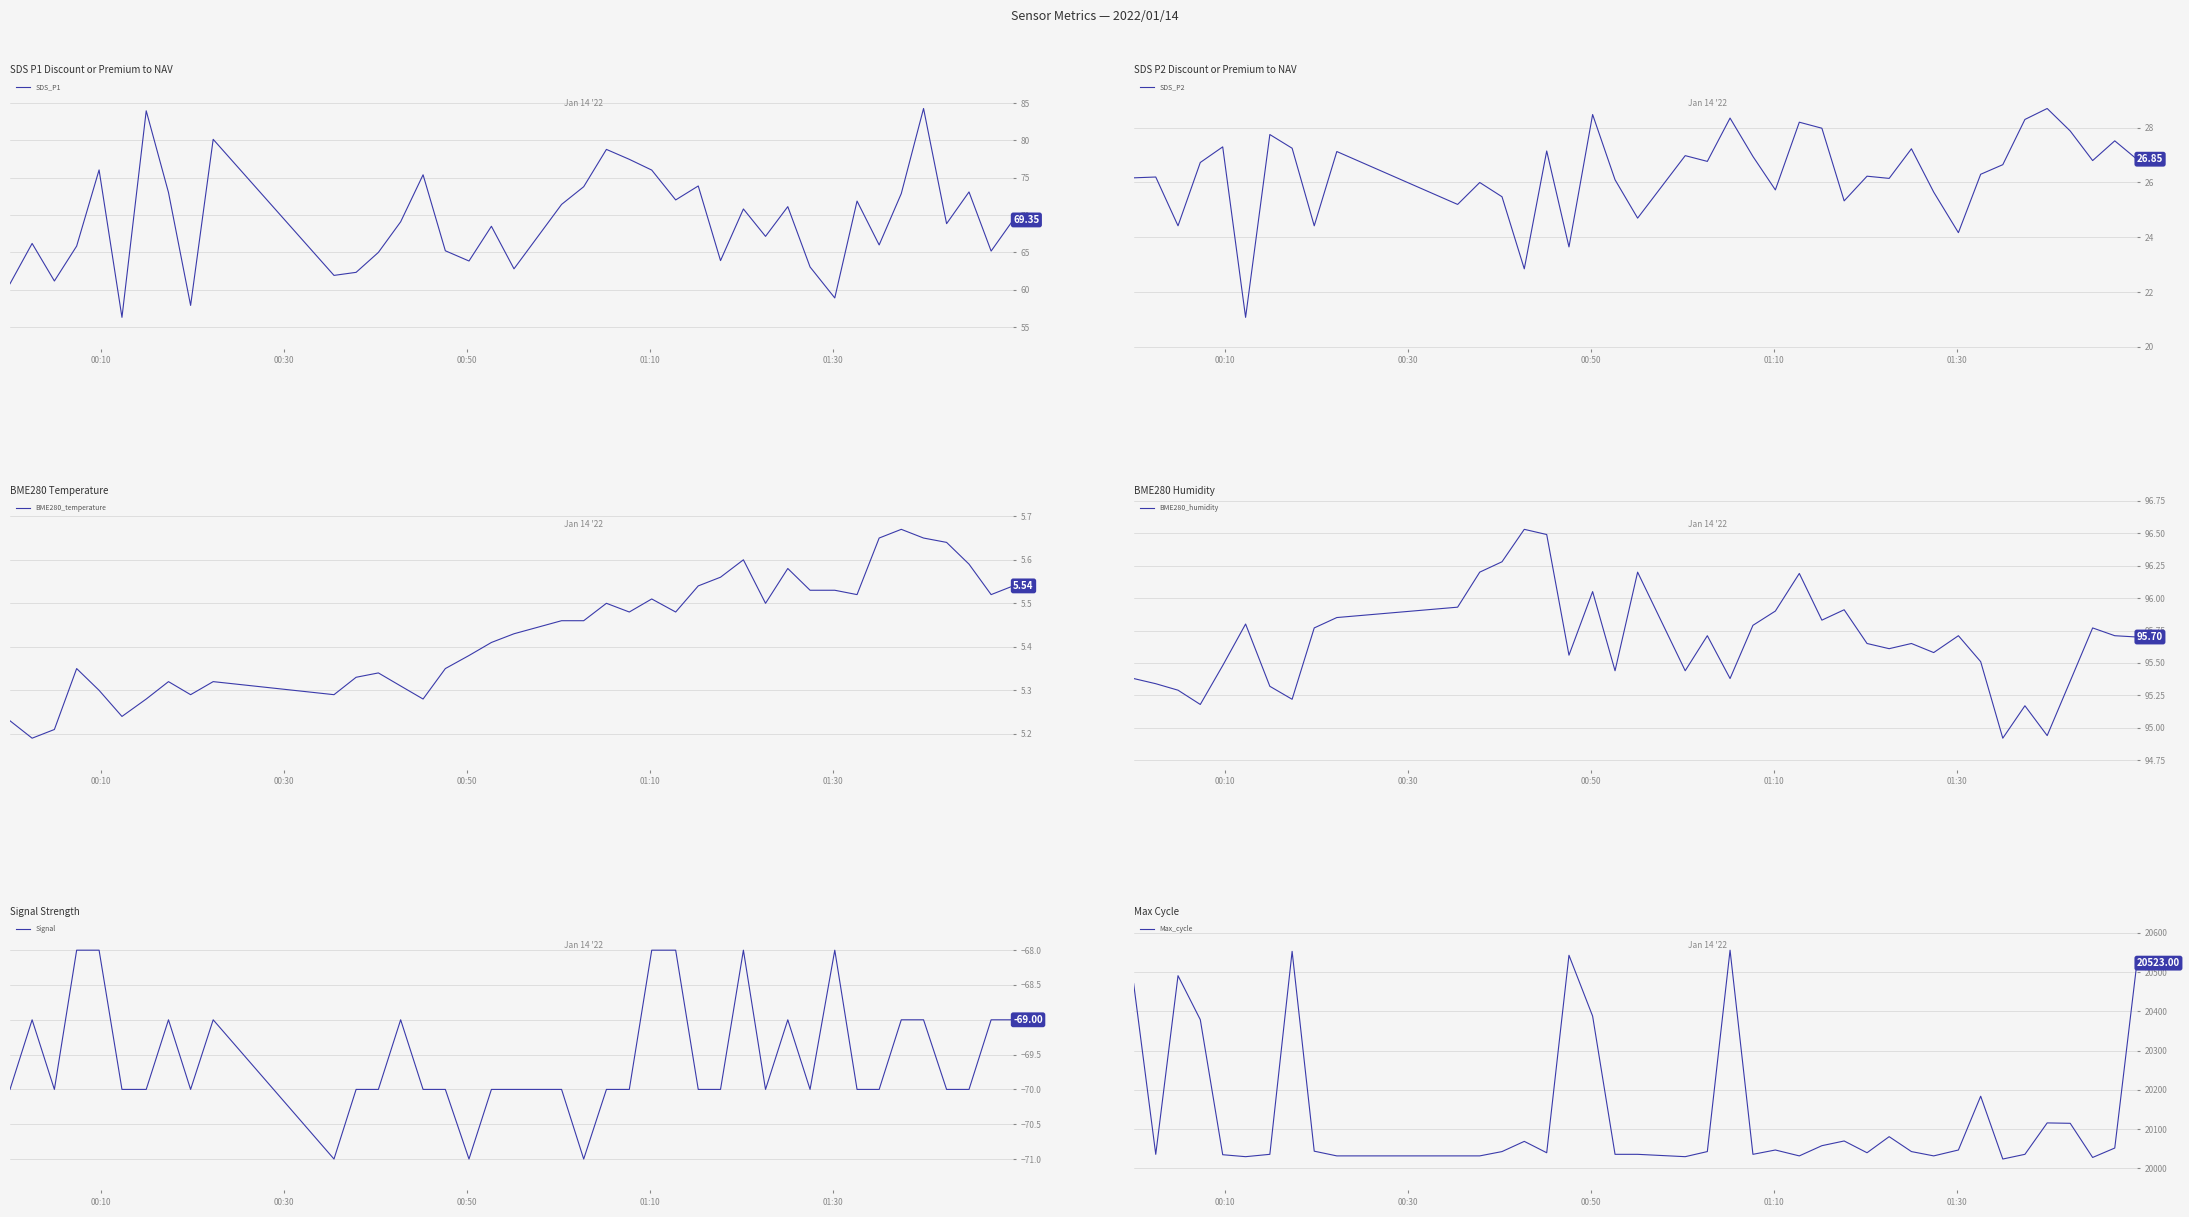

Does the chart display data point markers on the line(s)?

No